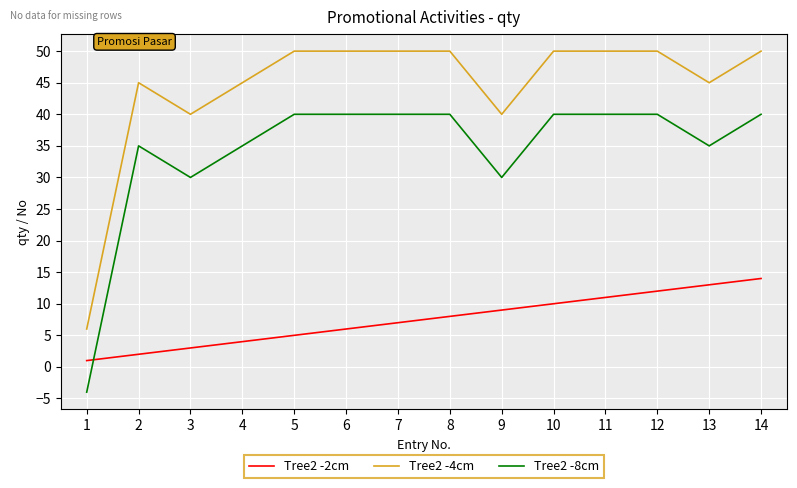

At 12, list the series in order from smallest to largest.

Tree2 -2cm, Tree2 -8cm, Tree2 -4cm